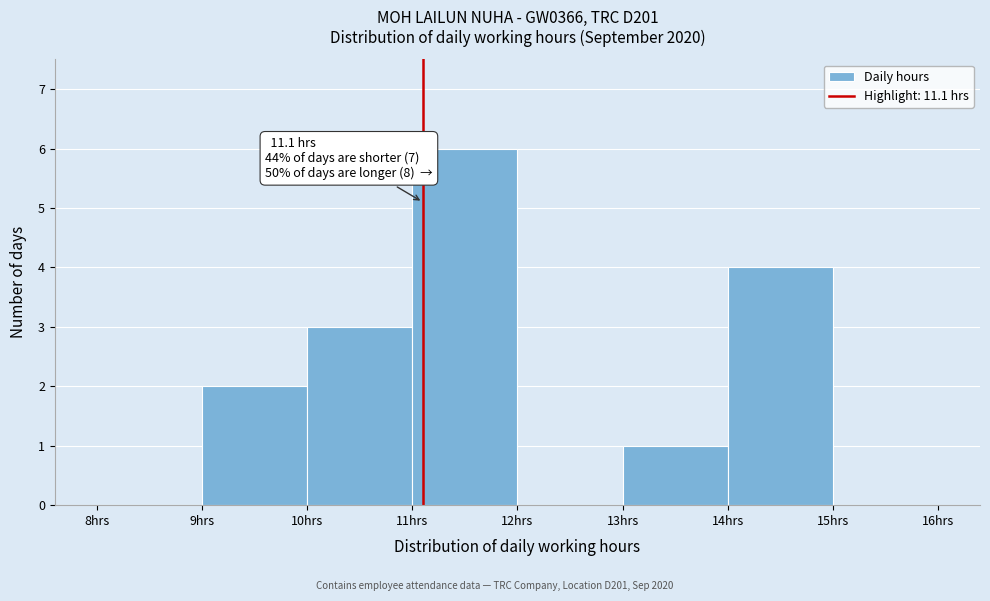

Over which range of the x-axis is the bar tallest?

11 to 12